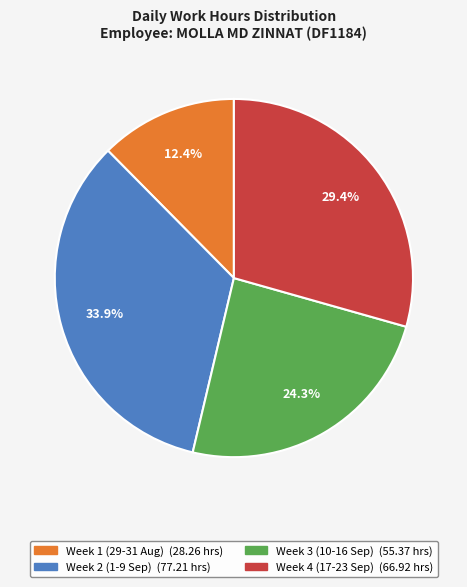

Count the number of slices in the pie.

4